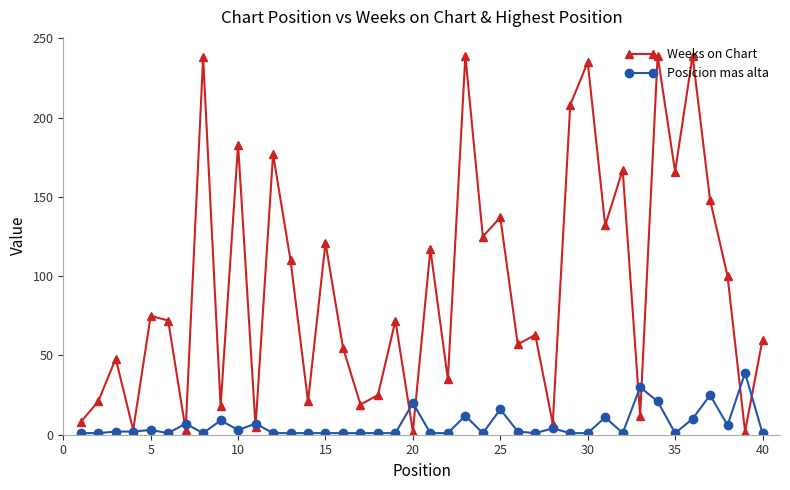

What are all the series names shown in the legend?

Weeks on Chart, Posicion mas alta